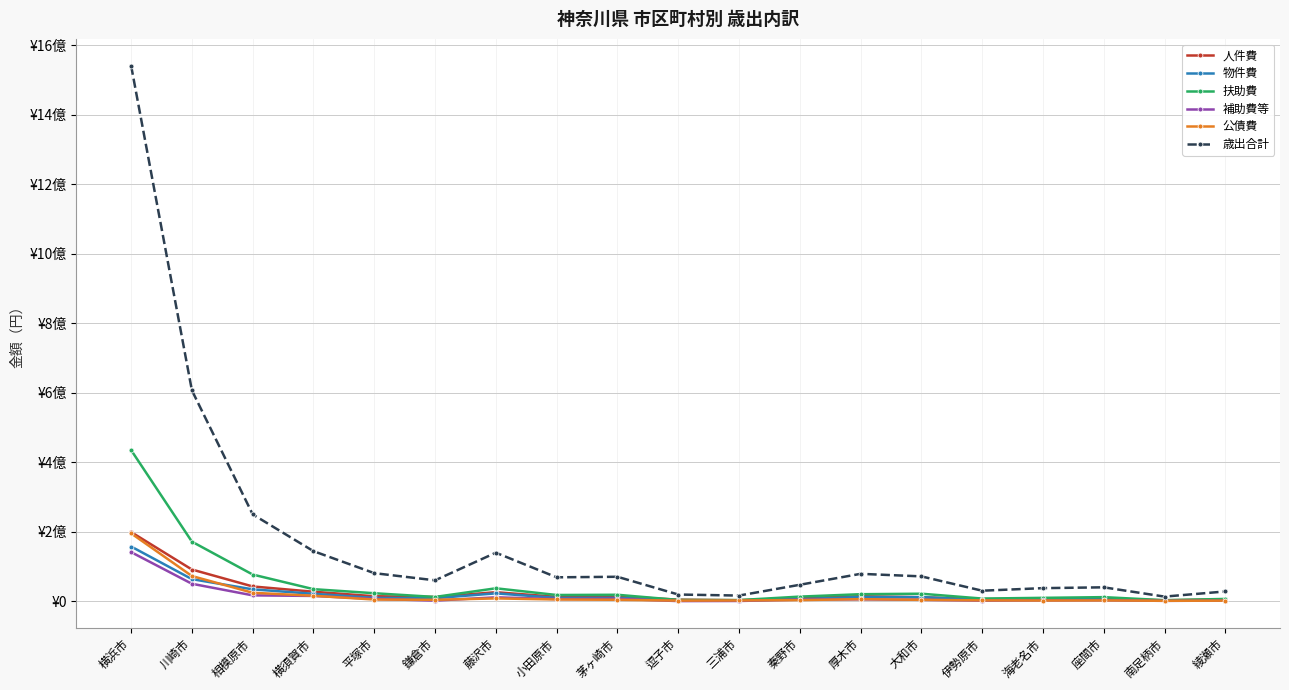

Between 秦野市 and 座間市, which series saw the biggest shift?

歳出合計